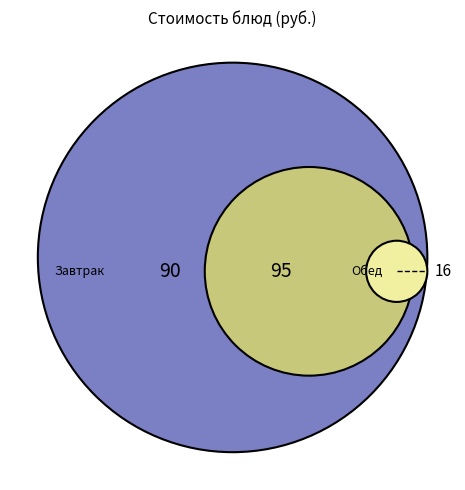

To the nearest percent, what is the difference between the largest and smallest slice percentages?

19%